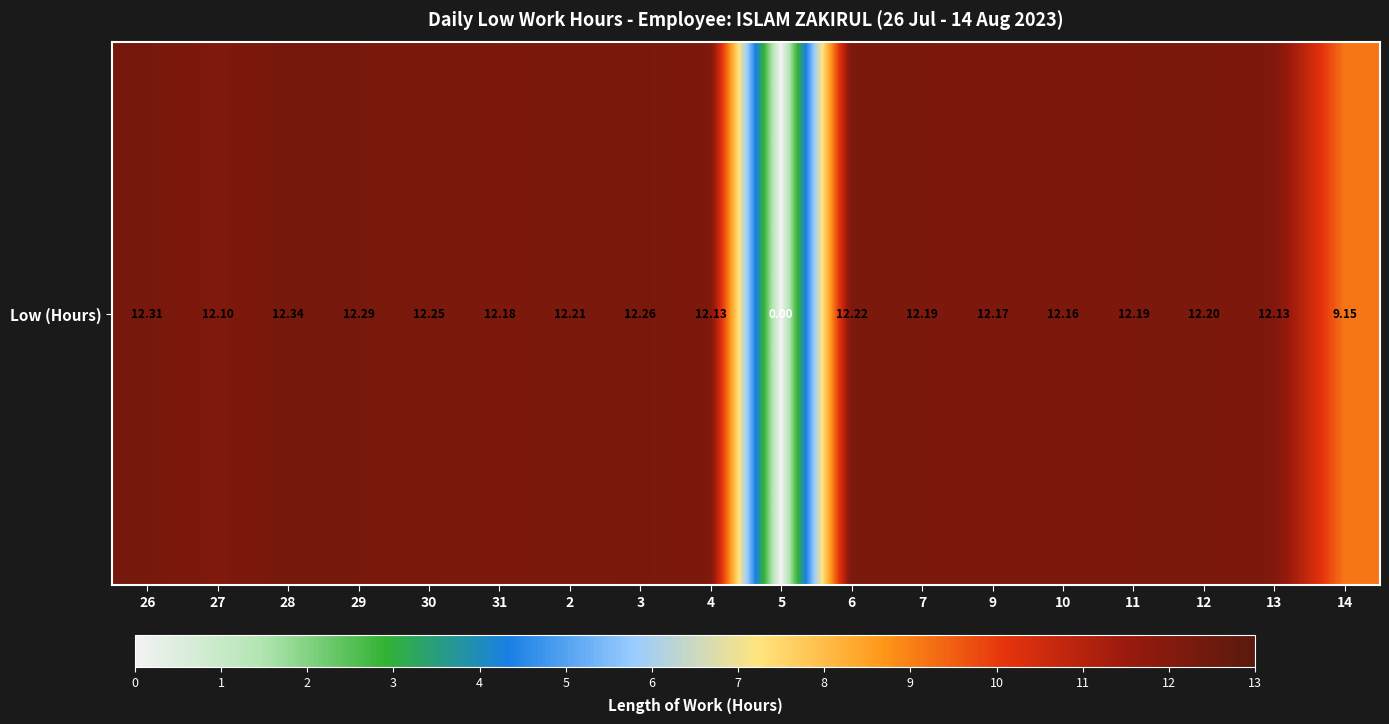

What is the difference between the maximum and minimum values?

12.3